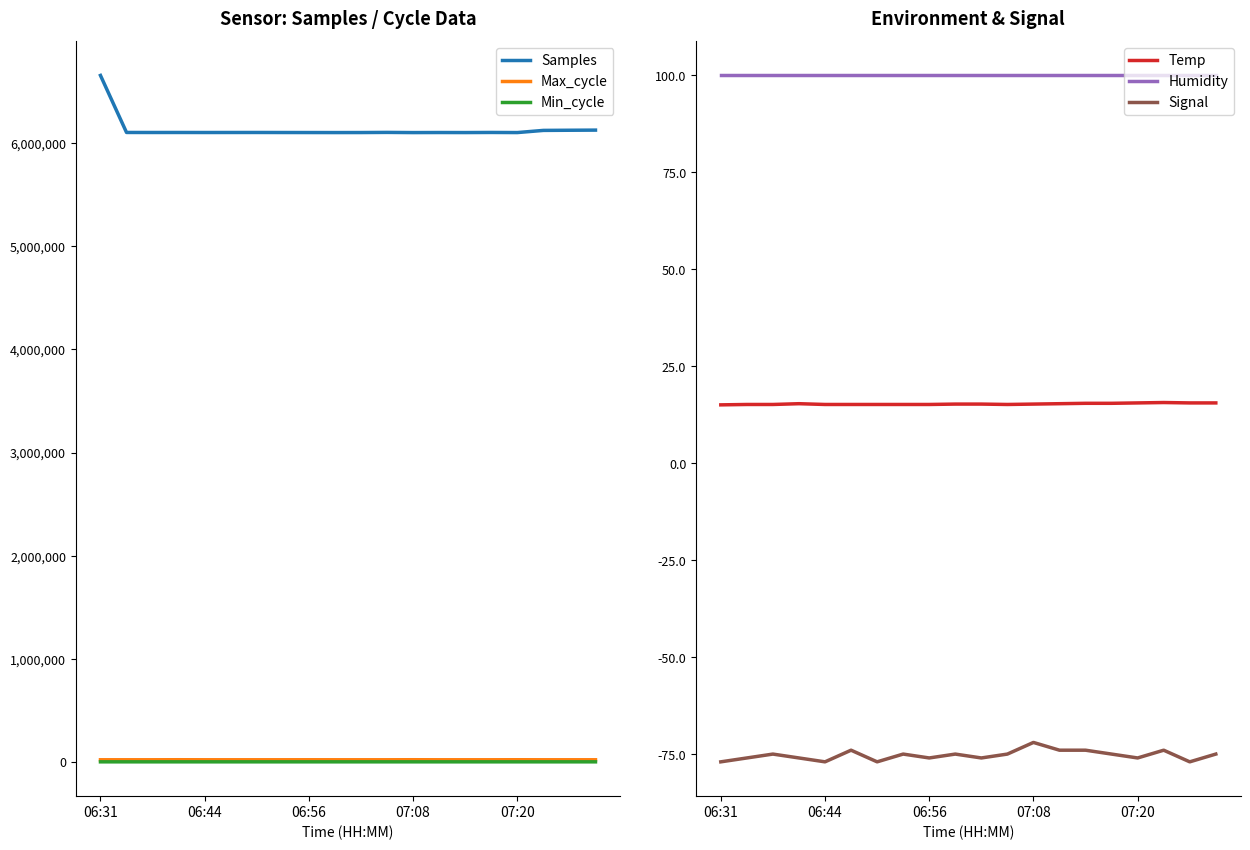

How many lines are shown in the chart?

6